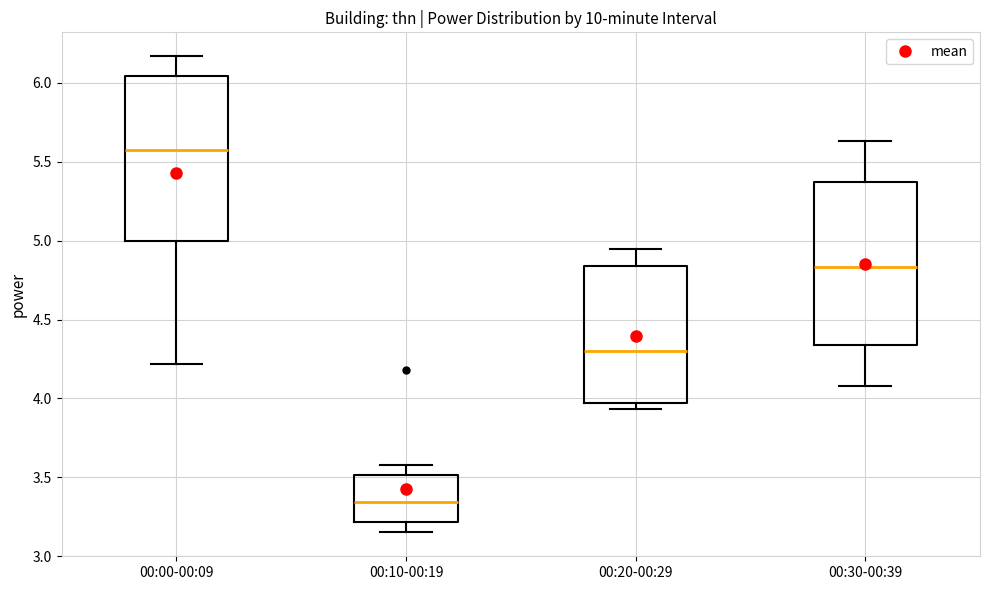

Which box has the lowest median line?

00:10-00:19